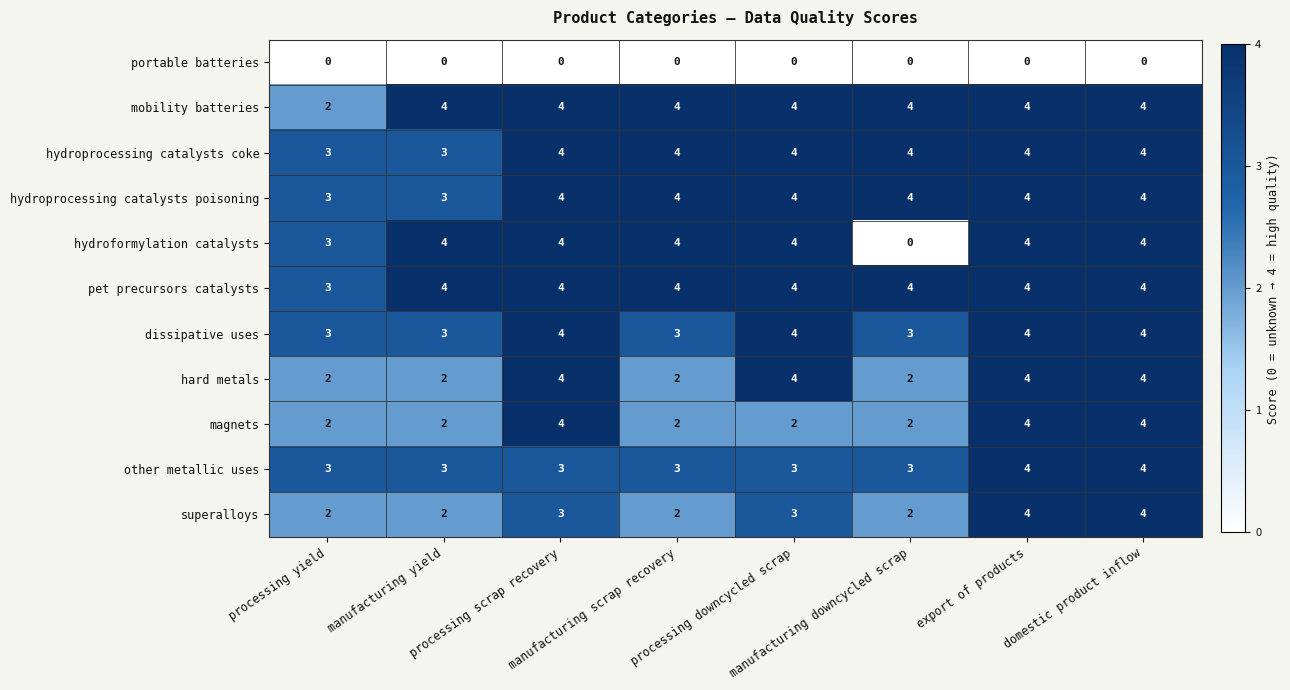

What is the maximum value for dissipative uses?

4